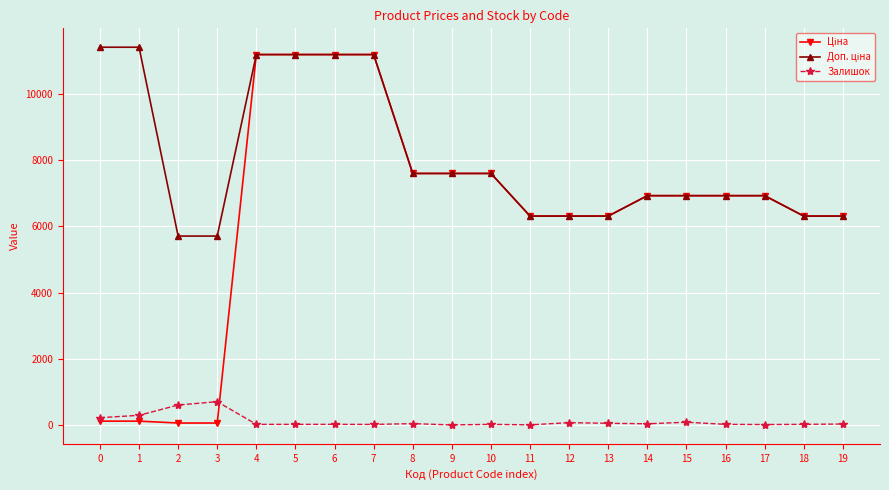

True or false: Залишок has a value of 218.0 at 0.

True